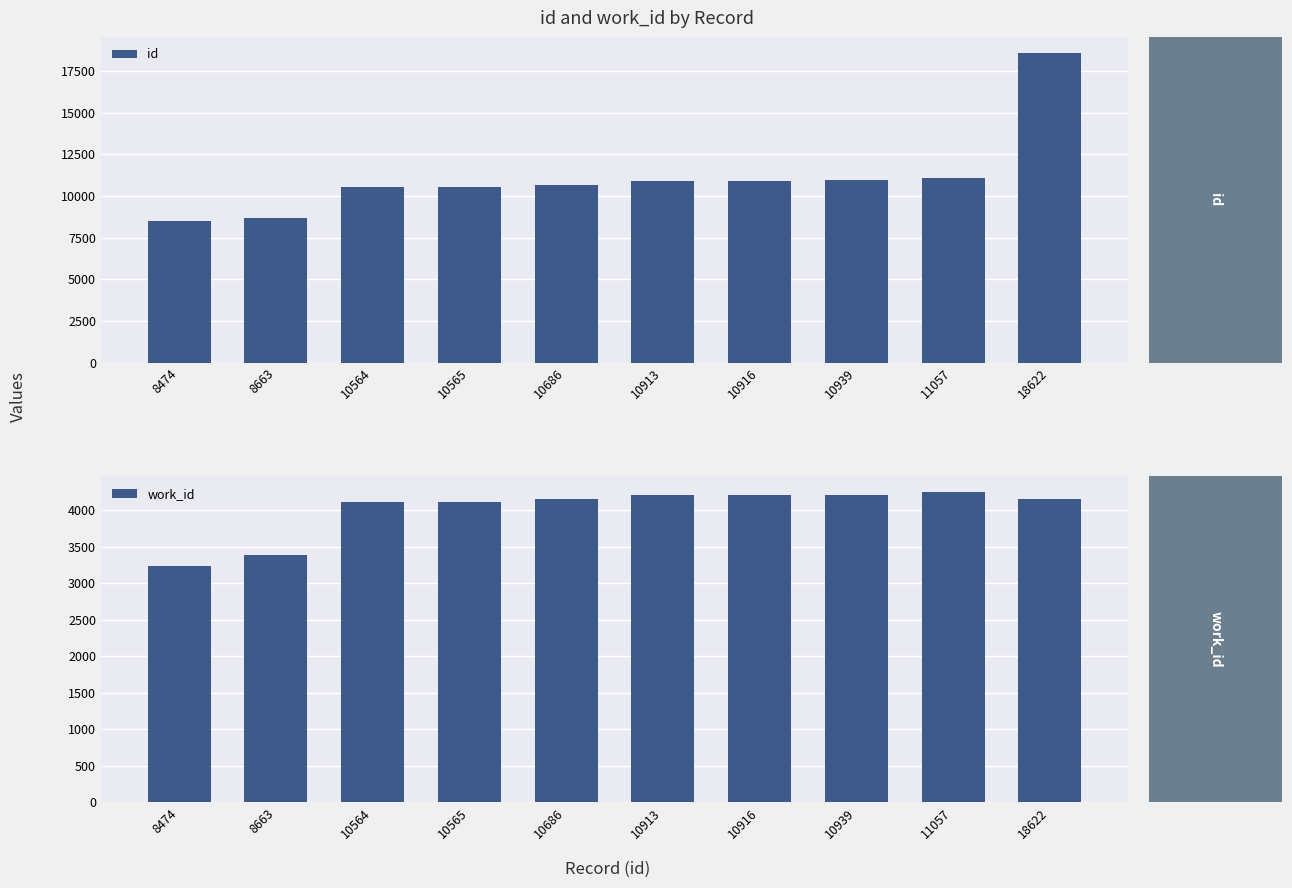

How many data points in work_id are above 4151?

4